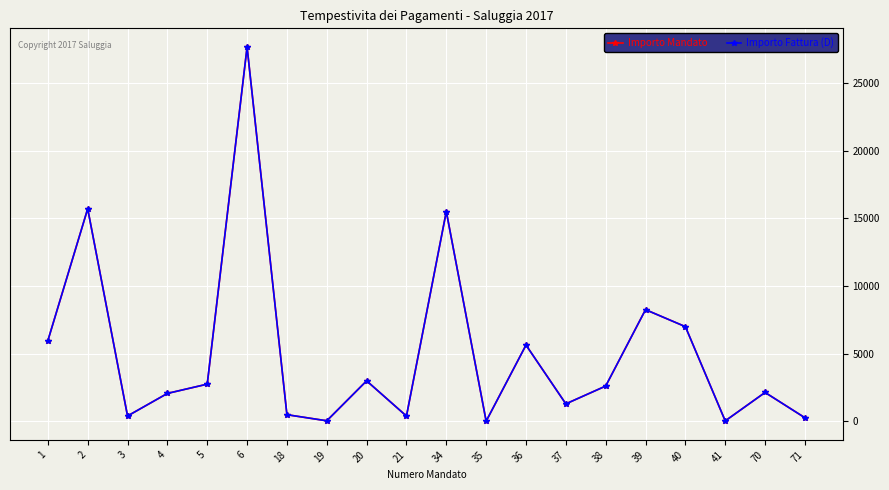

Which label corresponds to the smallest value in the chart?

35